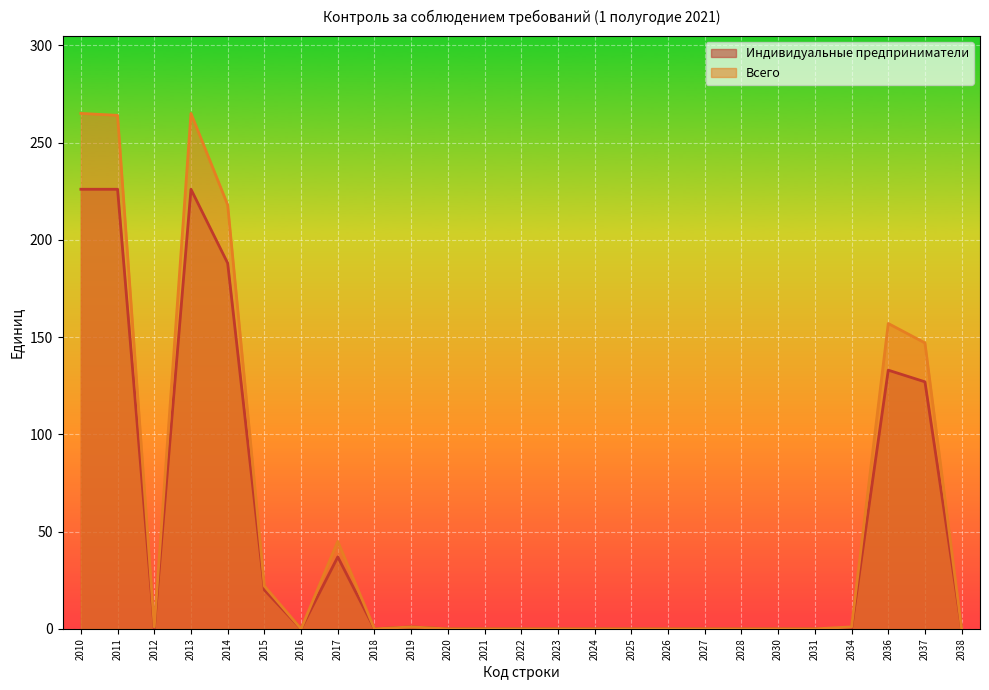

How many lines are shown in the chart?

2